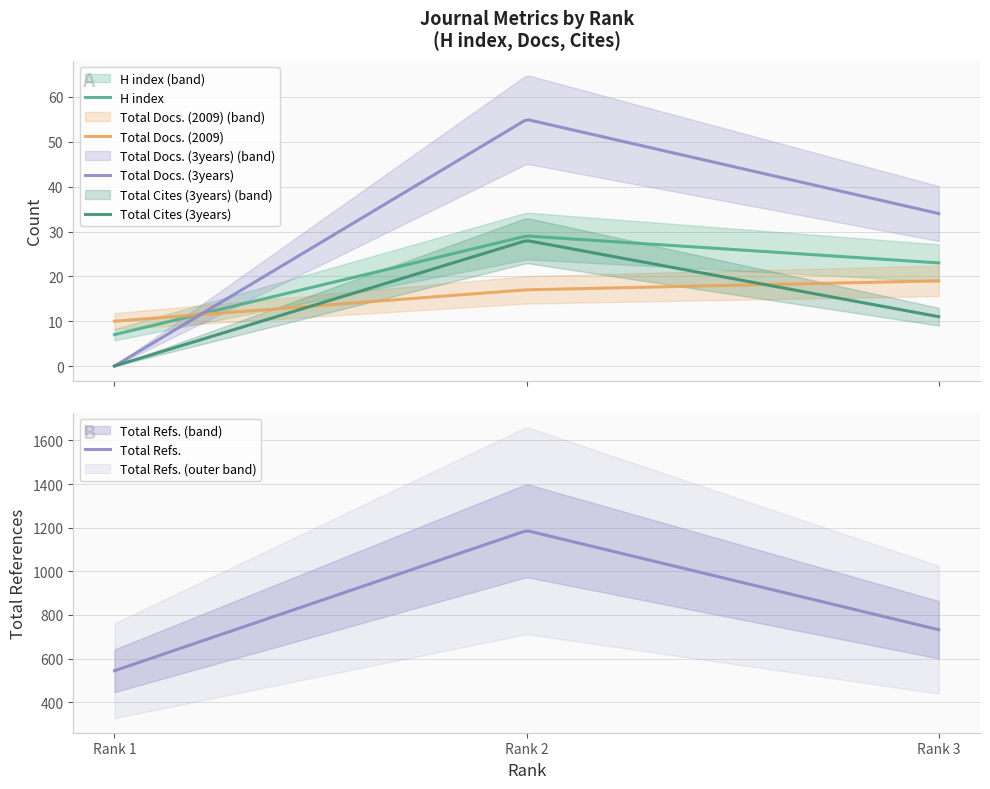

Where is Total Refs. nearest to the value 865?

Rank 3 (Estudios Atacamenos)